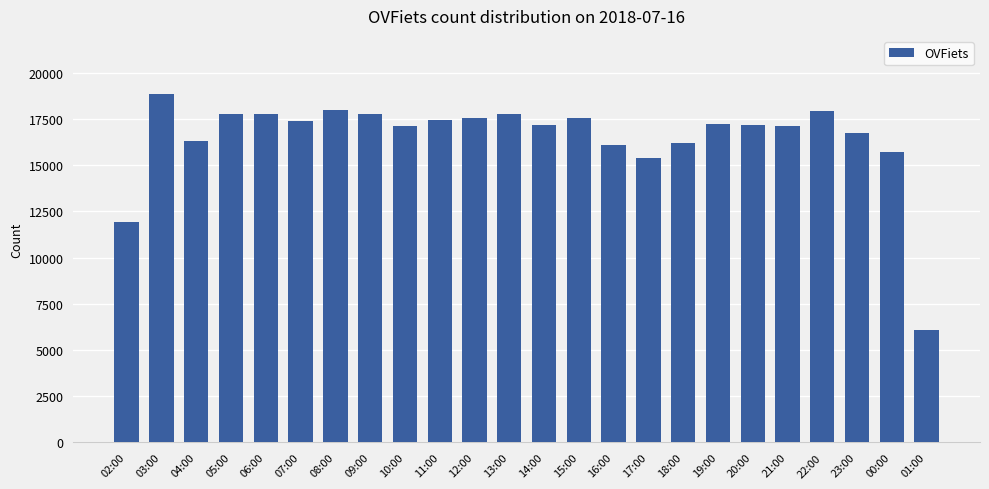

What is the approximate value at 11:00, to the nearest 100?

17500